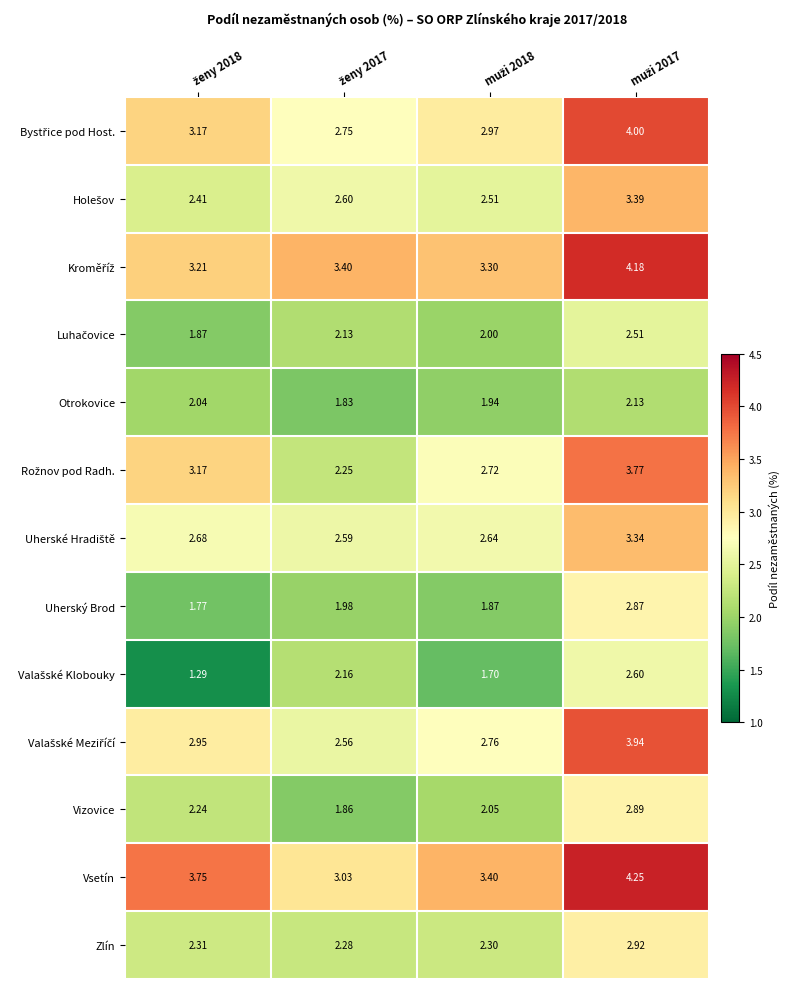

Which series has the largest total across all categories?

Vsetín